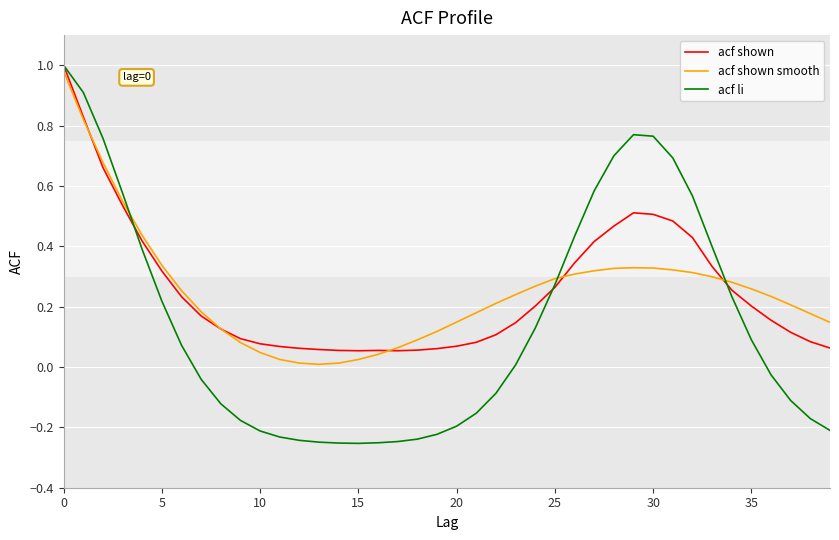

Which series has the widest spread of values?

acf li